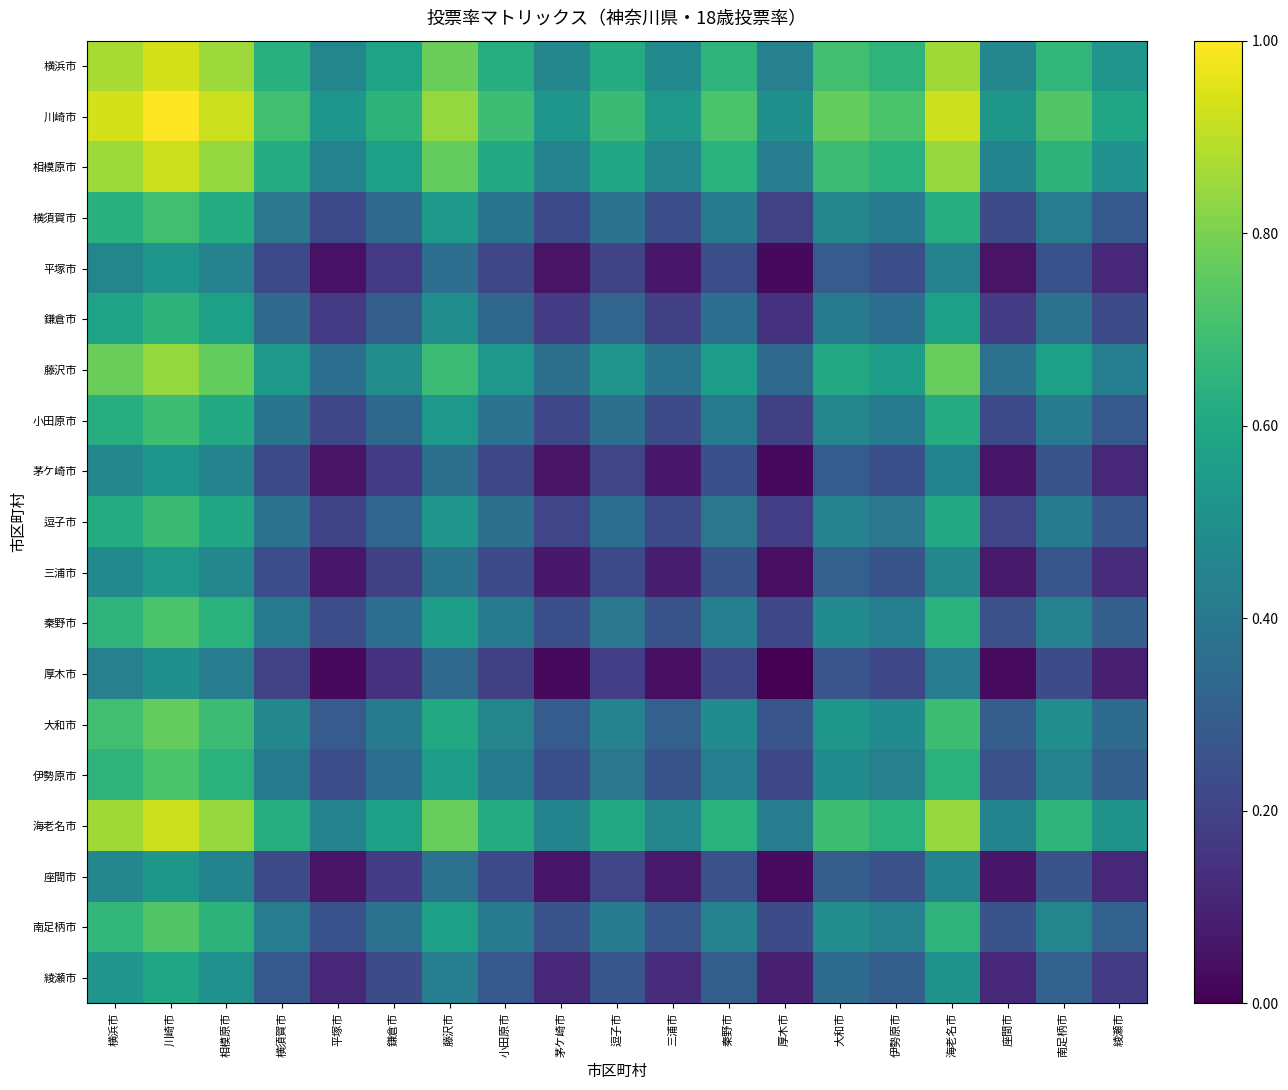

Rank the series by their maximum value, from highest to lowest.

川崎市, 横浜市, 海老名市, 相模原市, 藤沢市, 大和市, 南足柄市, 伊勢原市, 秦野市, 横須賀市, 小田原市, 逗子市, 鎌倉市, 綾瀬市, 三浦市, 座間市, 茅ケ崎市, 平塚市, 厚木市